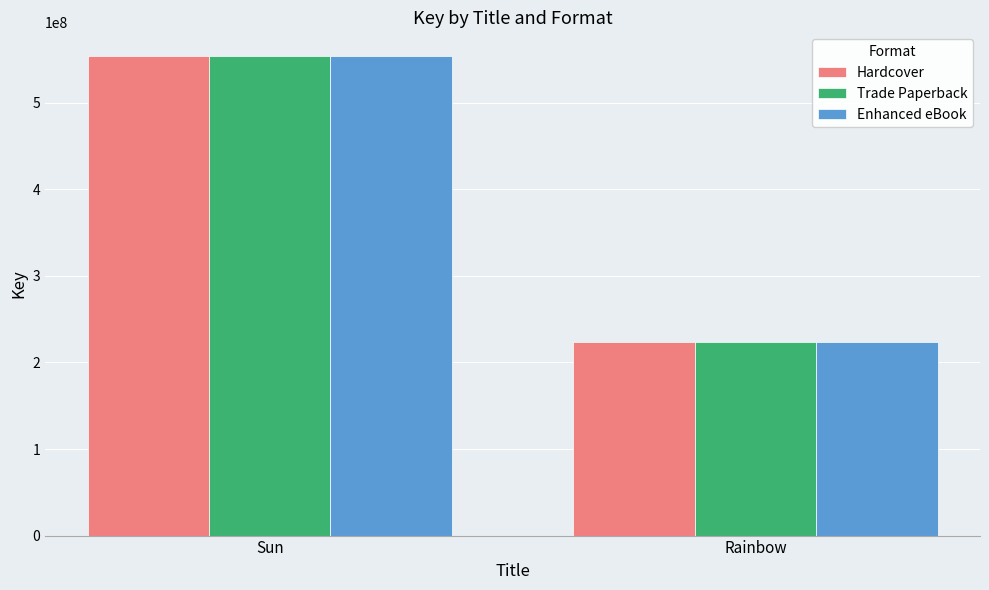

What is the average value of the Hardcover series?

388518034